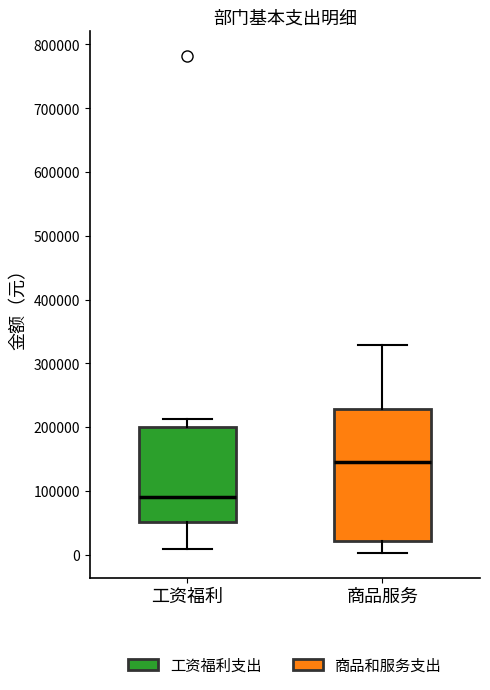

Which box's median line is the lowest?

工资福利